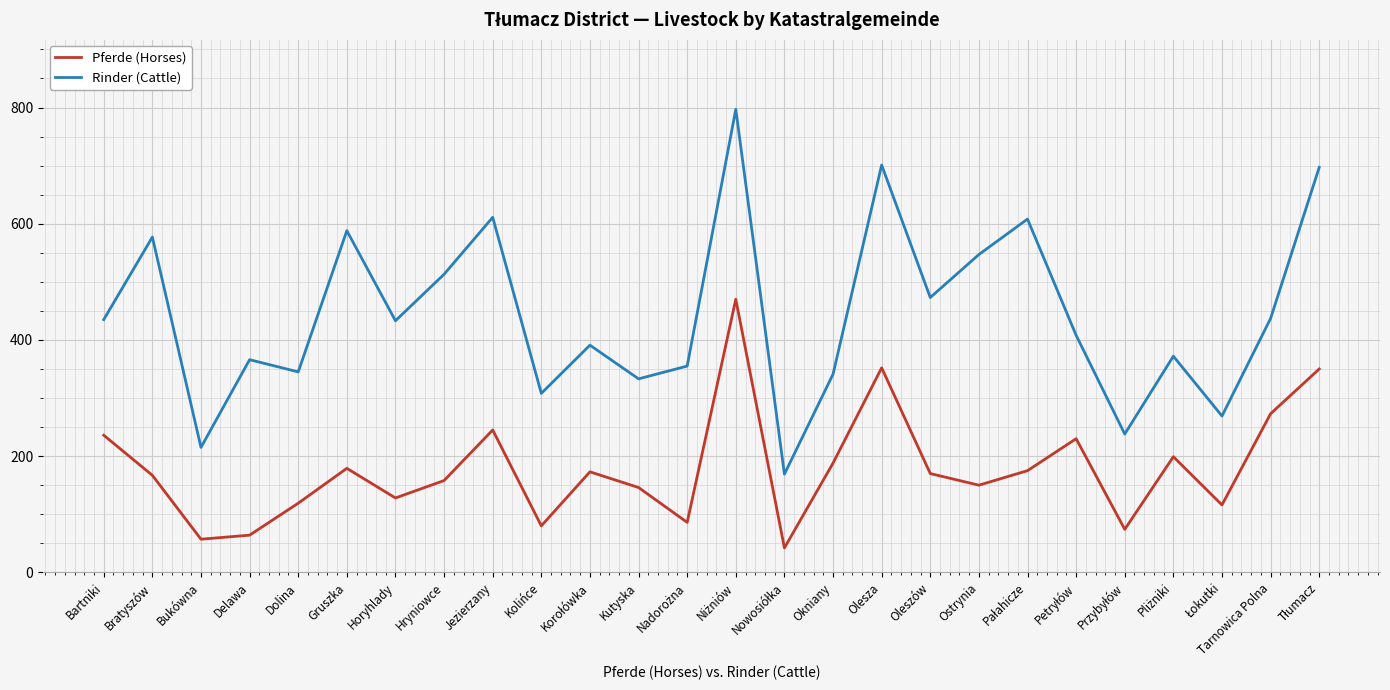

How many values in the Pferde (Horses) series are below 170?

13